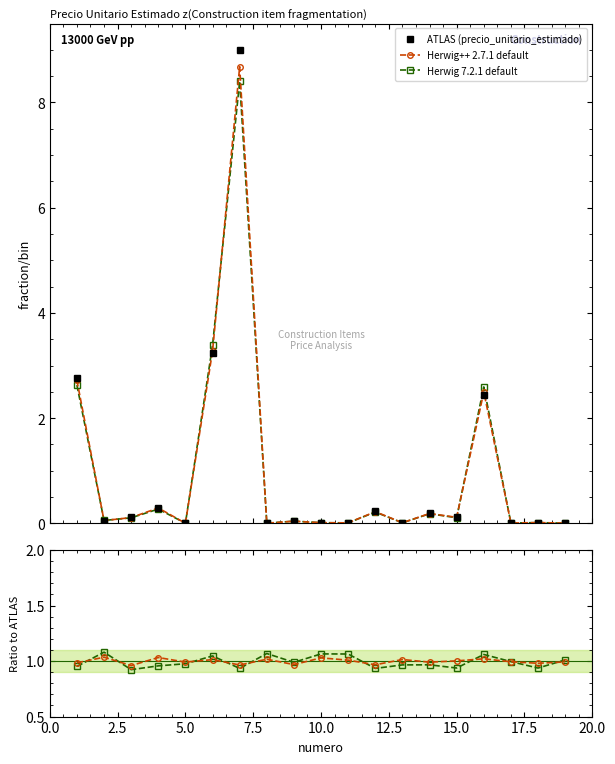

Is the value of Herwig++ 2.7.1 default at 13 greater than the value of Herwig 7.2.1 default at 20.0?

Yes